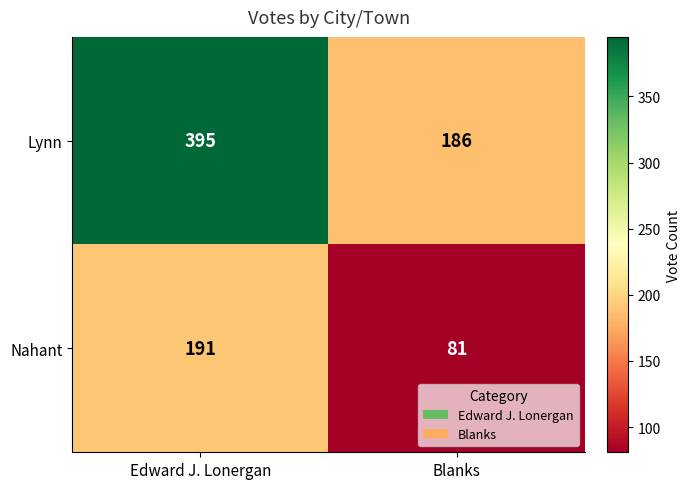

True or false: Nahant has a value of 138 at Blanks.

False